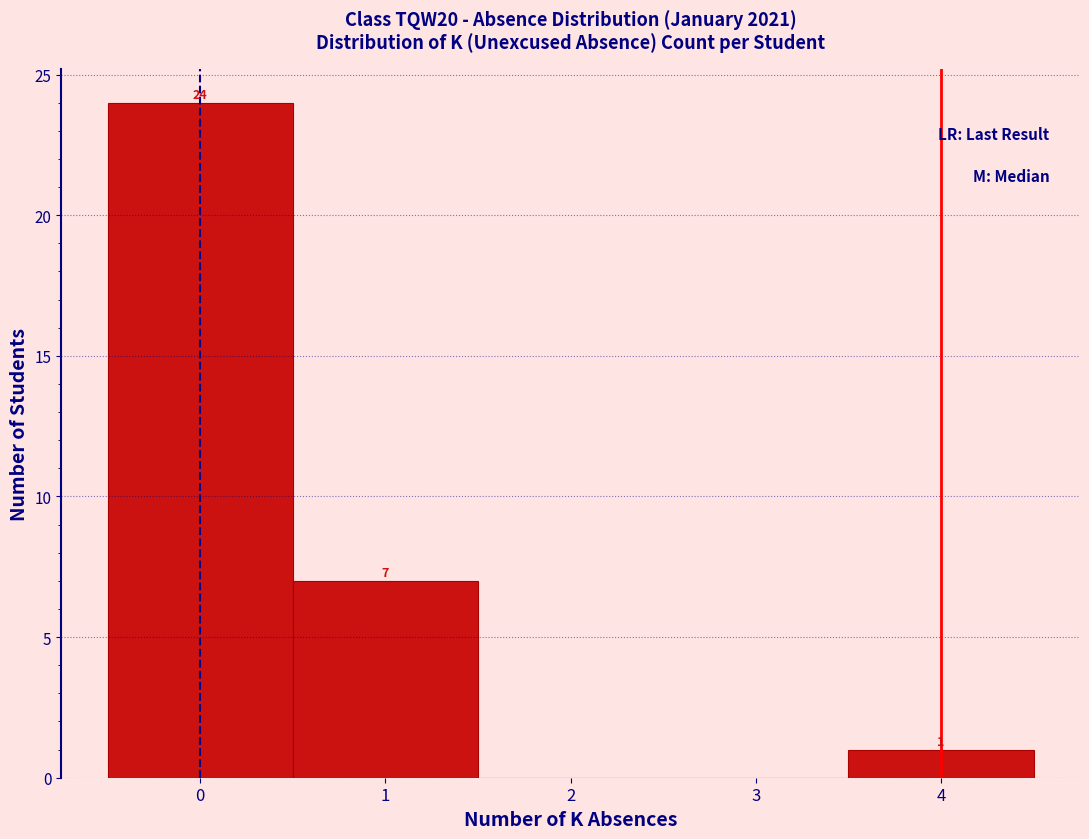

Over which range of the x-axis is the bar tallest?

-0.5 to 0.5